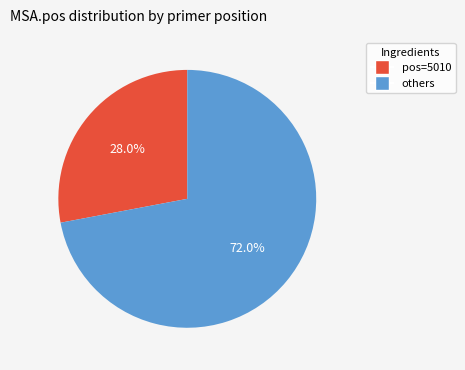

Is there any slice that represents more than half of the pie?

Yes